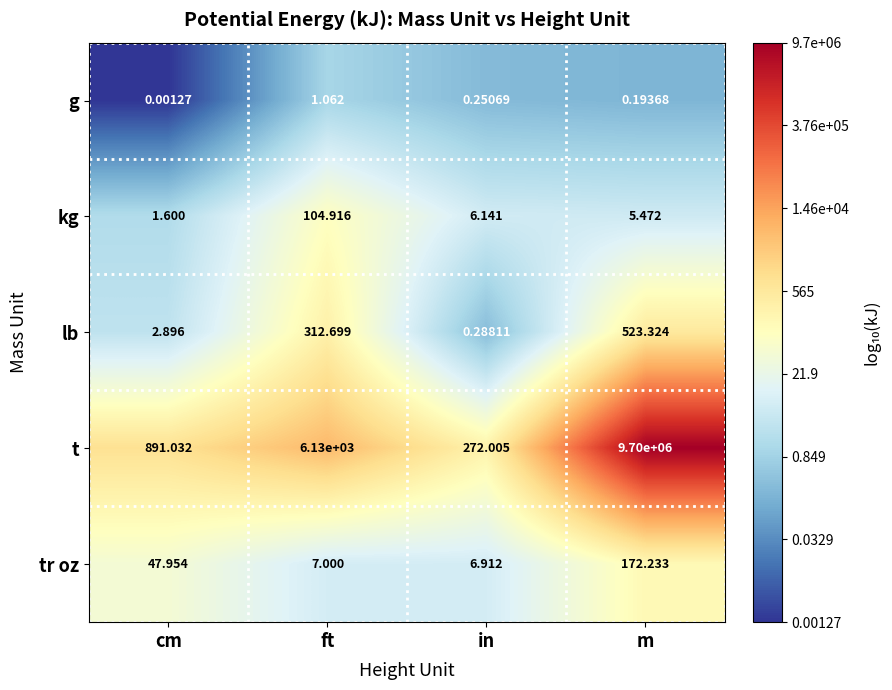

What is the greatest value displayed?

9700000.0